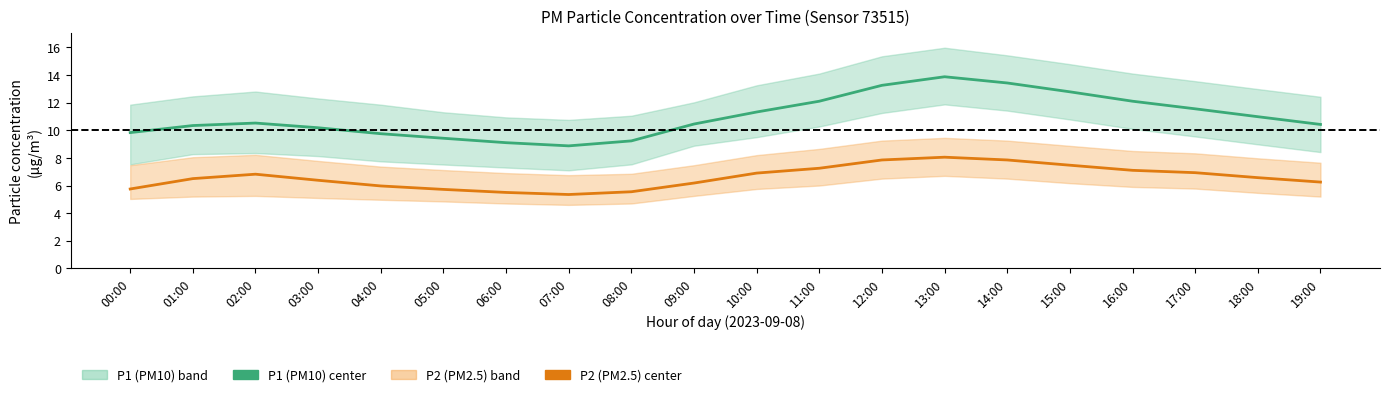

What is the difference between the maximum and minimum values in the P1 (PM10) center series?

5.0